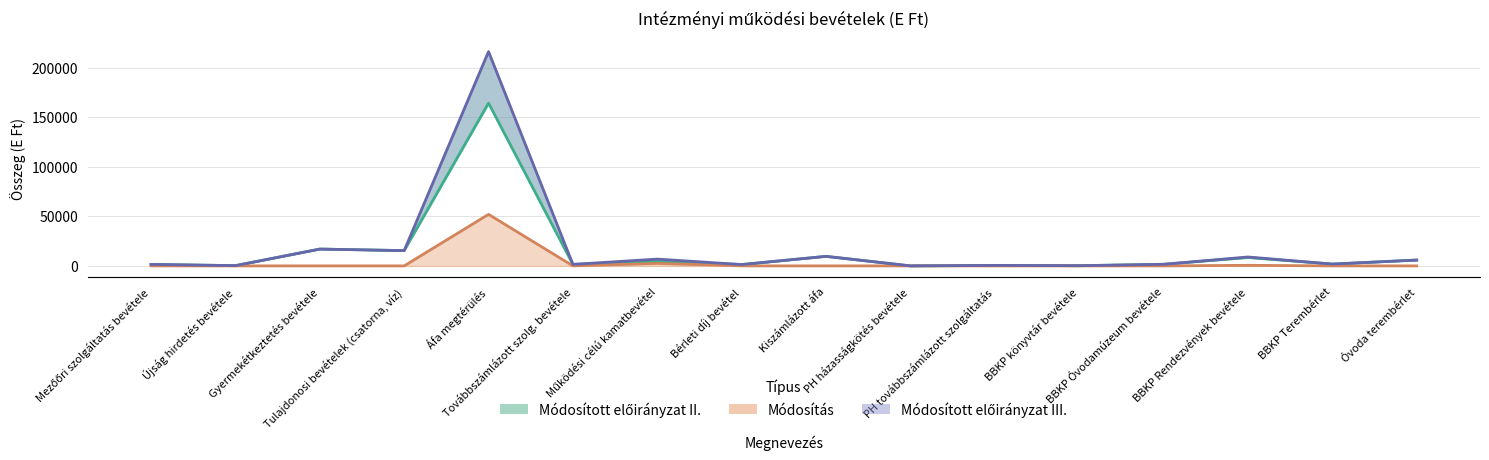

True or false: Módosítás and Módosított előirányzat III. intersect in this chart.

False